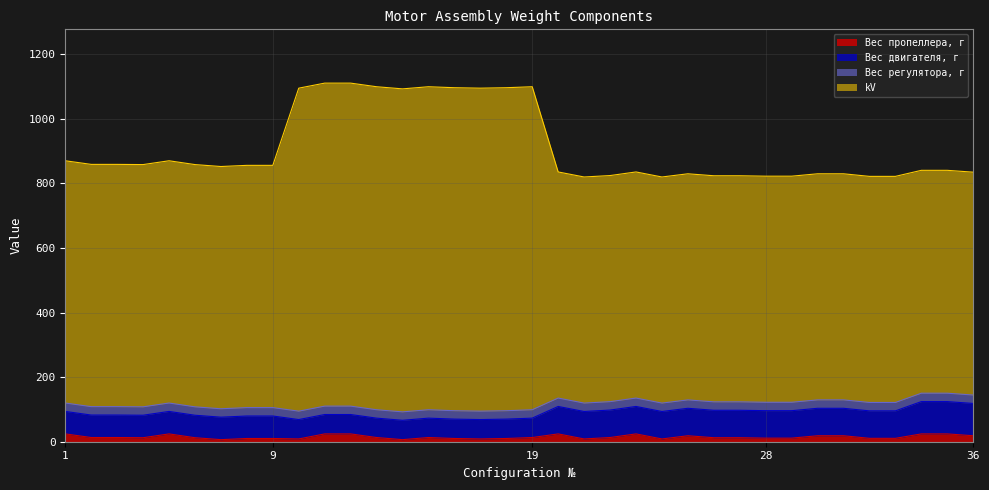

True or false: kV and Вес пропеллера, г cross at least once.

False